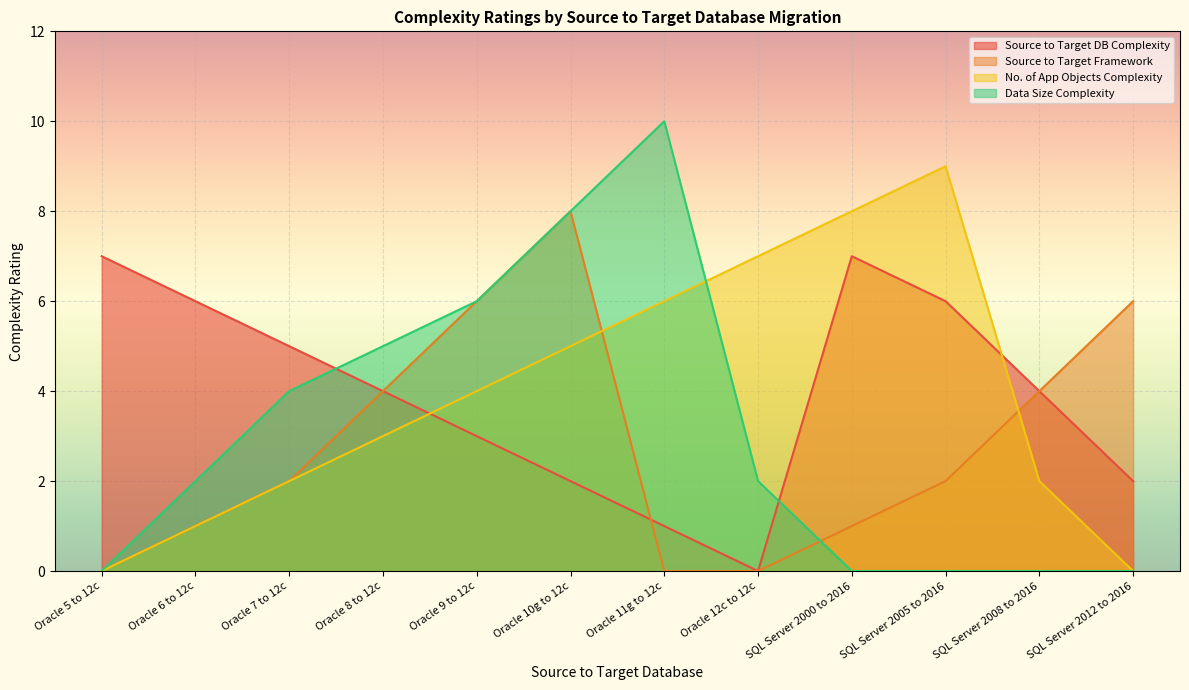

True or false: Data Size Complexity has more than 2 points higher than both neighbors.

False